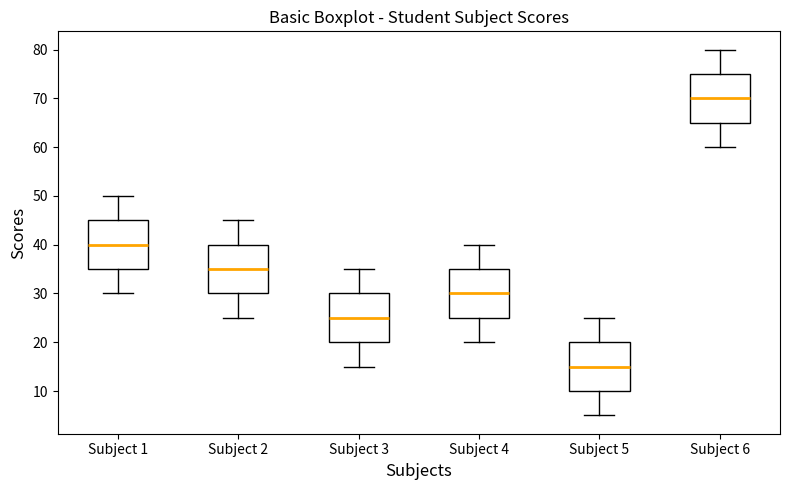

Reading left to right, read every box against the y-axis: the position of its median line, the range the box covers, and the ends of its whiskers. The values are not printed on the chart, so give them approximately, as read against the axis.

Subject 1: median 40, box 35 to 45, whiskers 30 to 50
Subject 2: median 35, box 30 to 40, whiskers 25 to 45
Subject 3: median 25, box 20 to 30, whiskers 15 to 35
Subject 4: median 30, box 25 to 35, whiskers 20 to 40
Subject 5: median 15, box 10 to 20, whiskers 5 to 25
Subject 6: median 70, box 65 to 75, whiskers 60 to 80